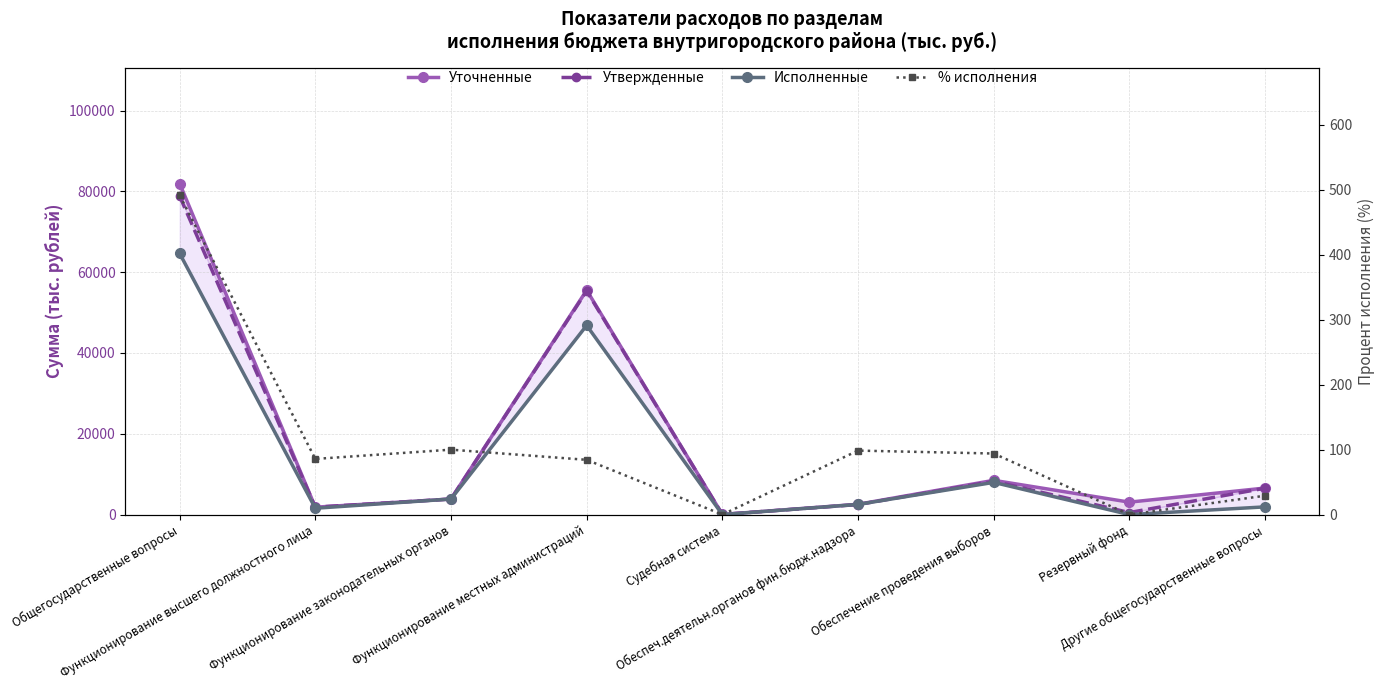

What is the lowest value of the Уточненные series?

39.5